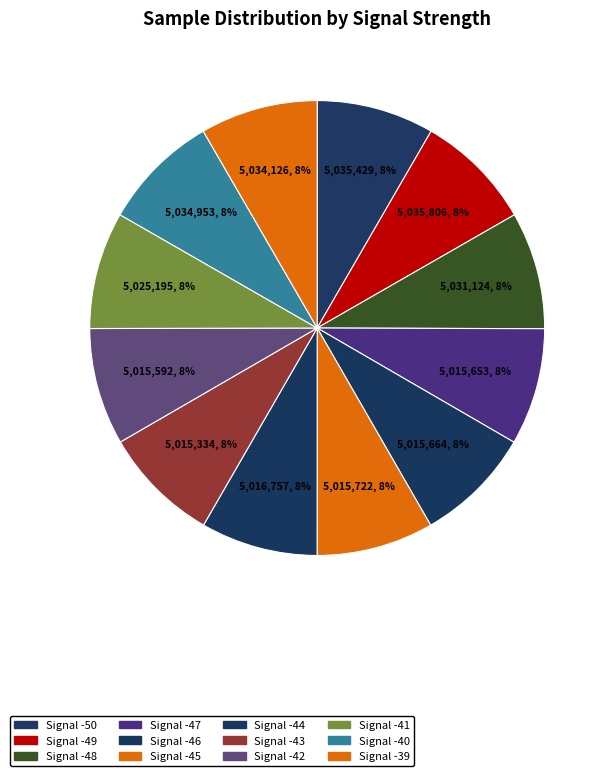

To the nearest percent, what is the combined percentage of Signal -43 and Signal -47?

17%